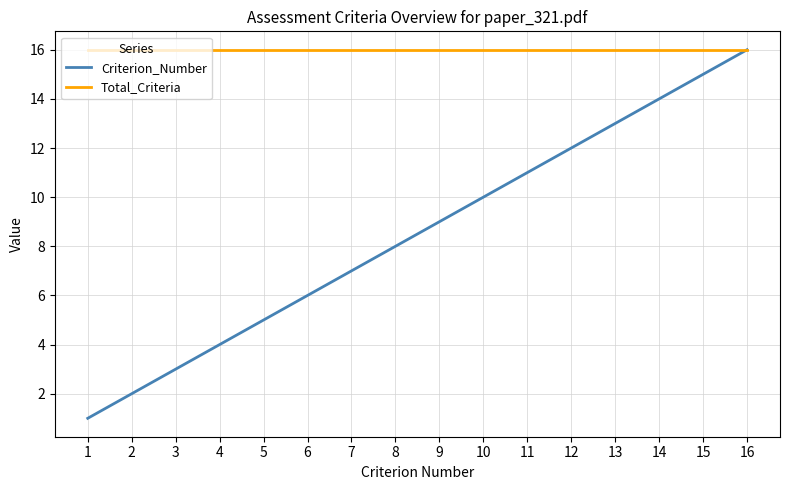

Is the value of Criterion_Number at 14 greater than the value of Total_Criteria at 15?

No